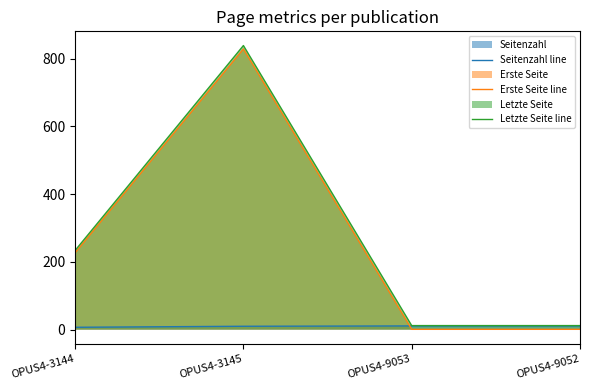

How many distinct data groups are displayed?

3